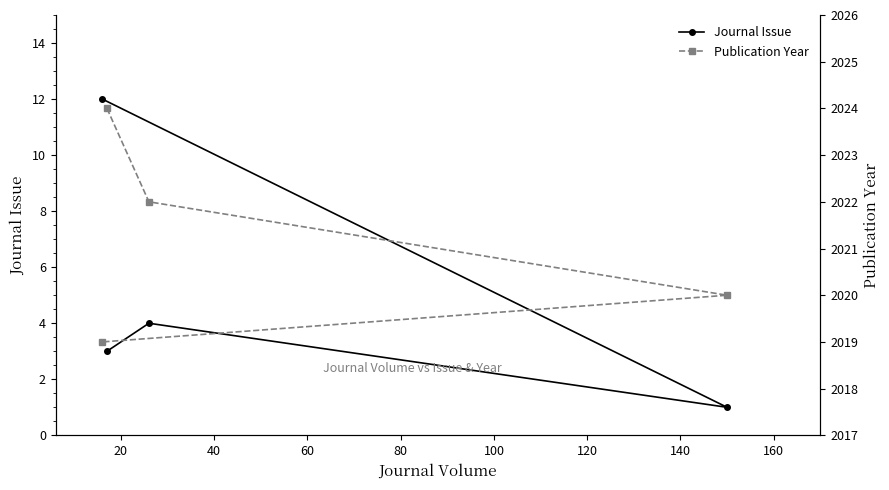

How many lines are shown in the chart?

2